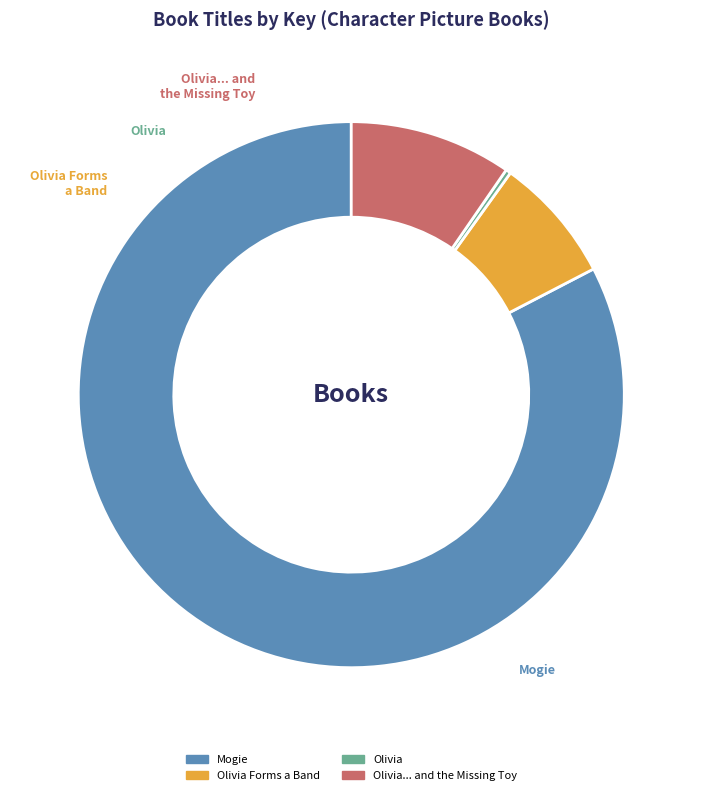

Is there a majority slice in this chart?

Yes